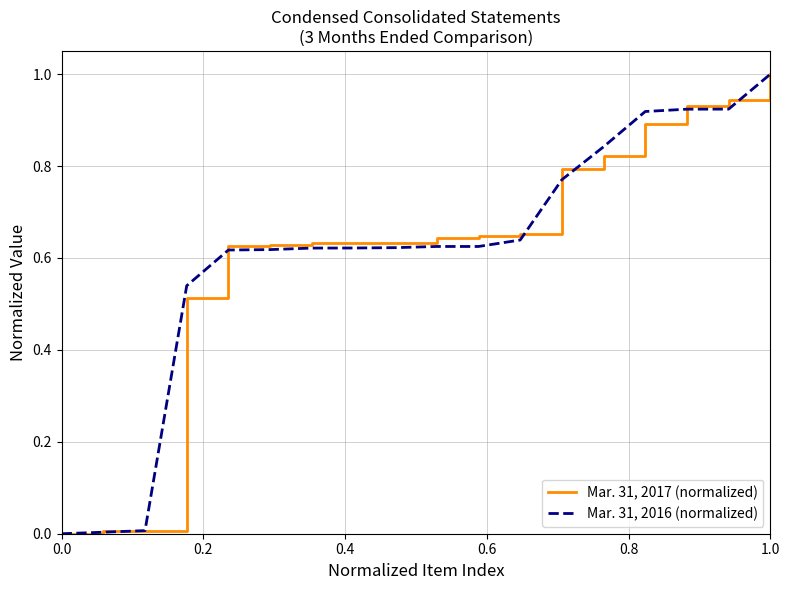

What is the maximum value shown in the chart?

1.0